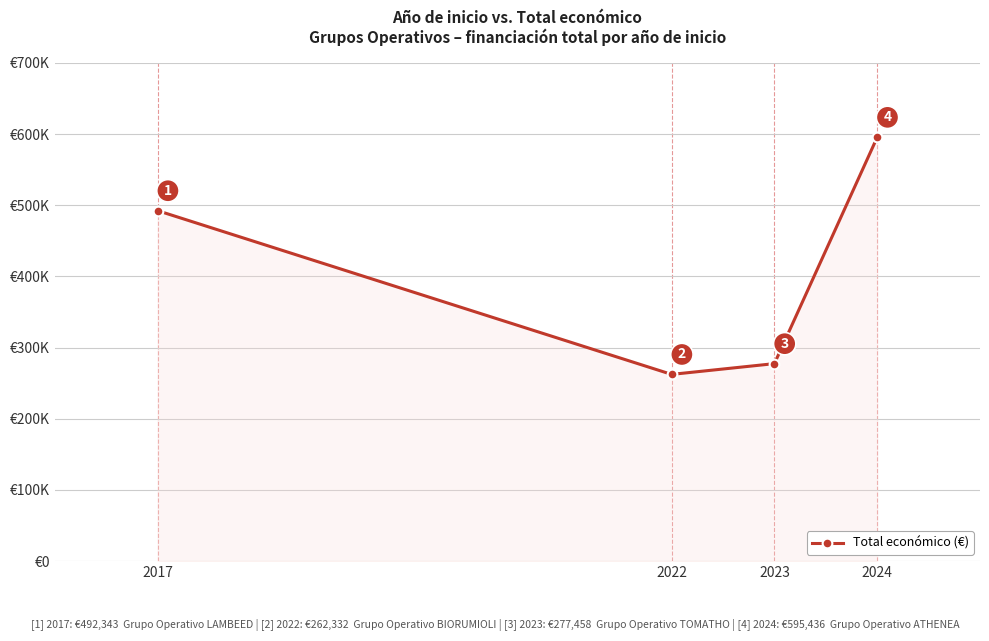

The chart shows a value of 277458 at 2023. True or false?

True